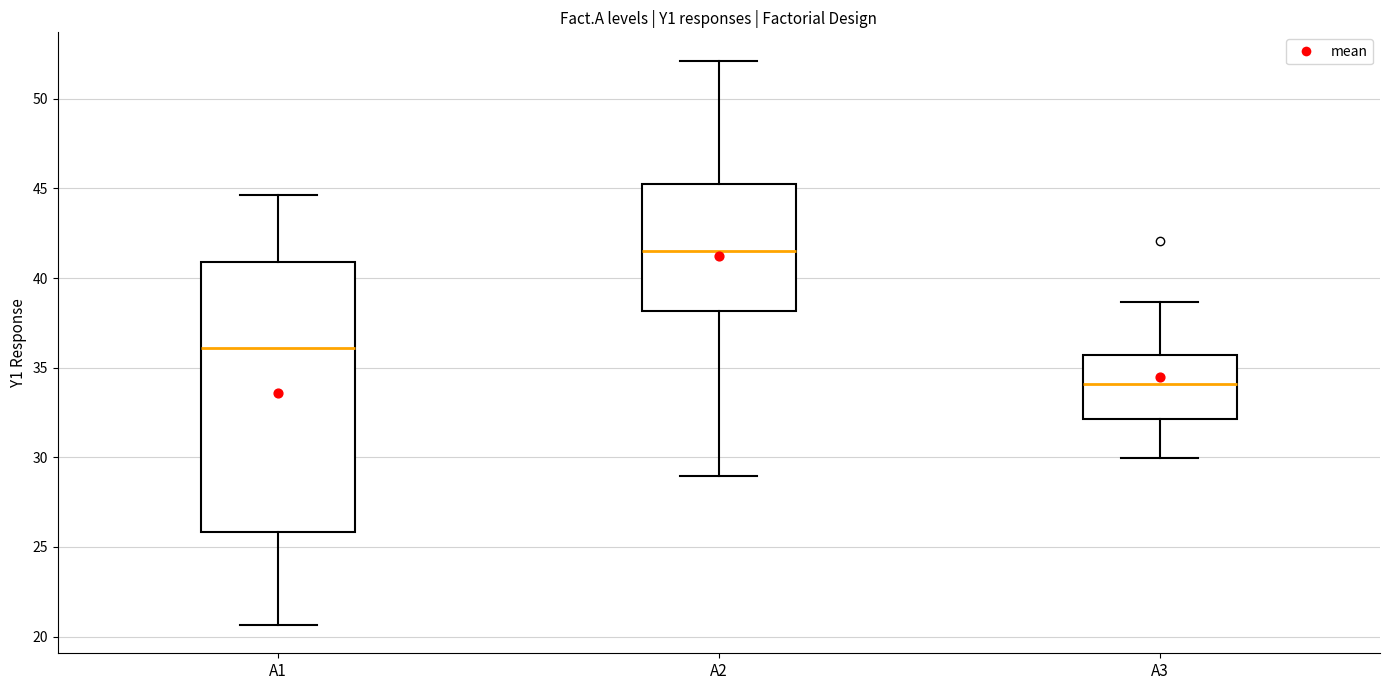

Reading left to right, transcribe this box plot: for each box, give where its median line is, the range the box spans, and where its two whiskers end, as read against the y-axis. The values are not printed on the chart, so give them approximately, as read against the axis.

A1: median 36.0, box 26.0 to 41.0, whiskers 20.5 to 44.5
A2: median 41.5, box 38.0 to 45.0, whiskers 29.0 to 52.0
A3: median 34.0, box 32.0 to 35.5, whiskers 30.0 to 38.5